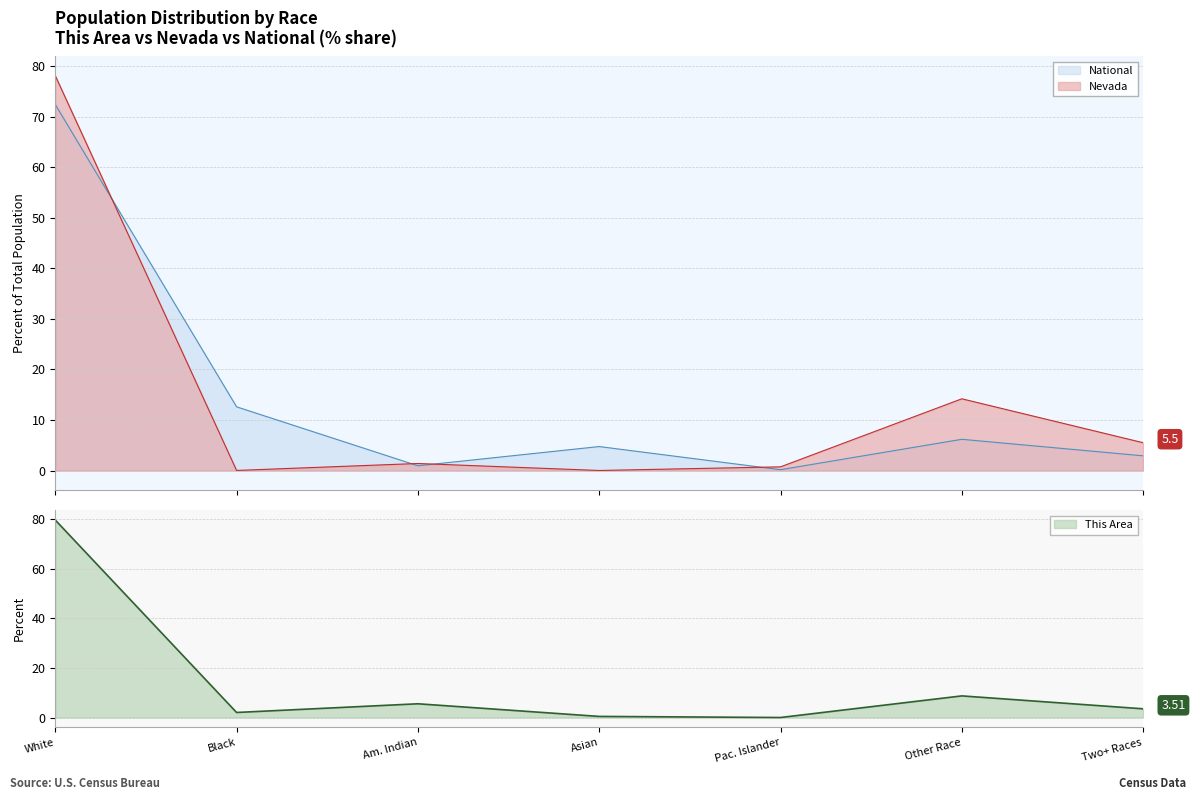

What is the difference between the maximum and minimum values in the This Area series?

79.7